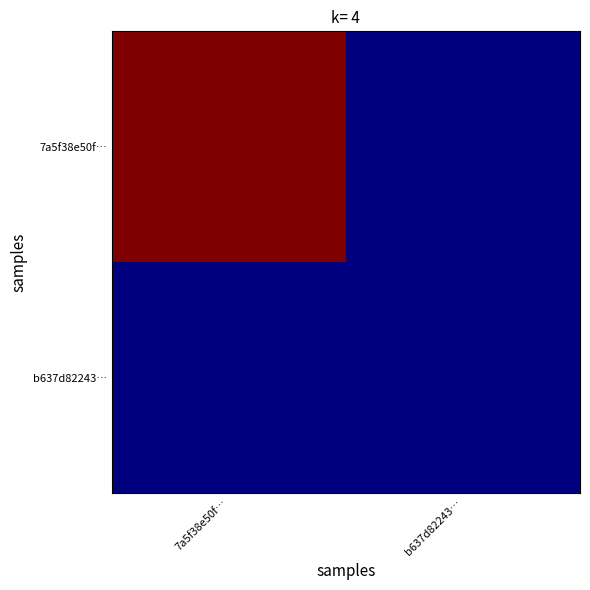

Rank the series by their average value, from lowest to highest.

b637d82243…, 7a5f38e50f…